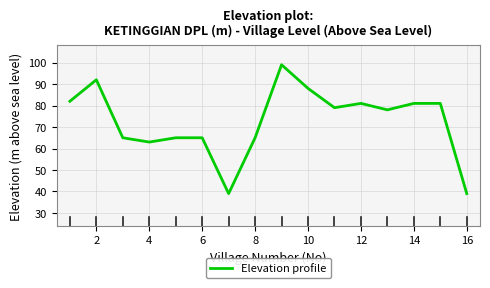

What is the greatest value displayed?

99